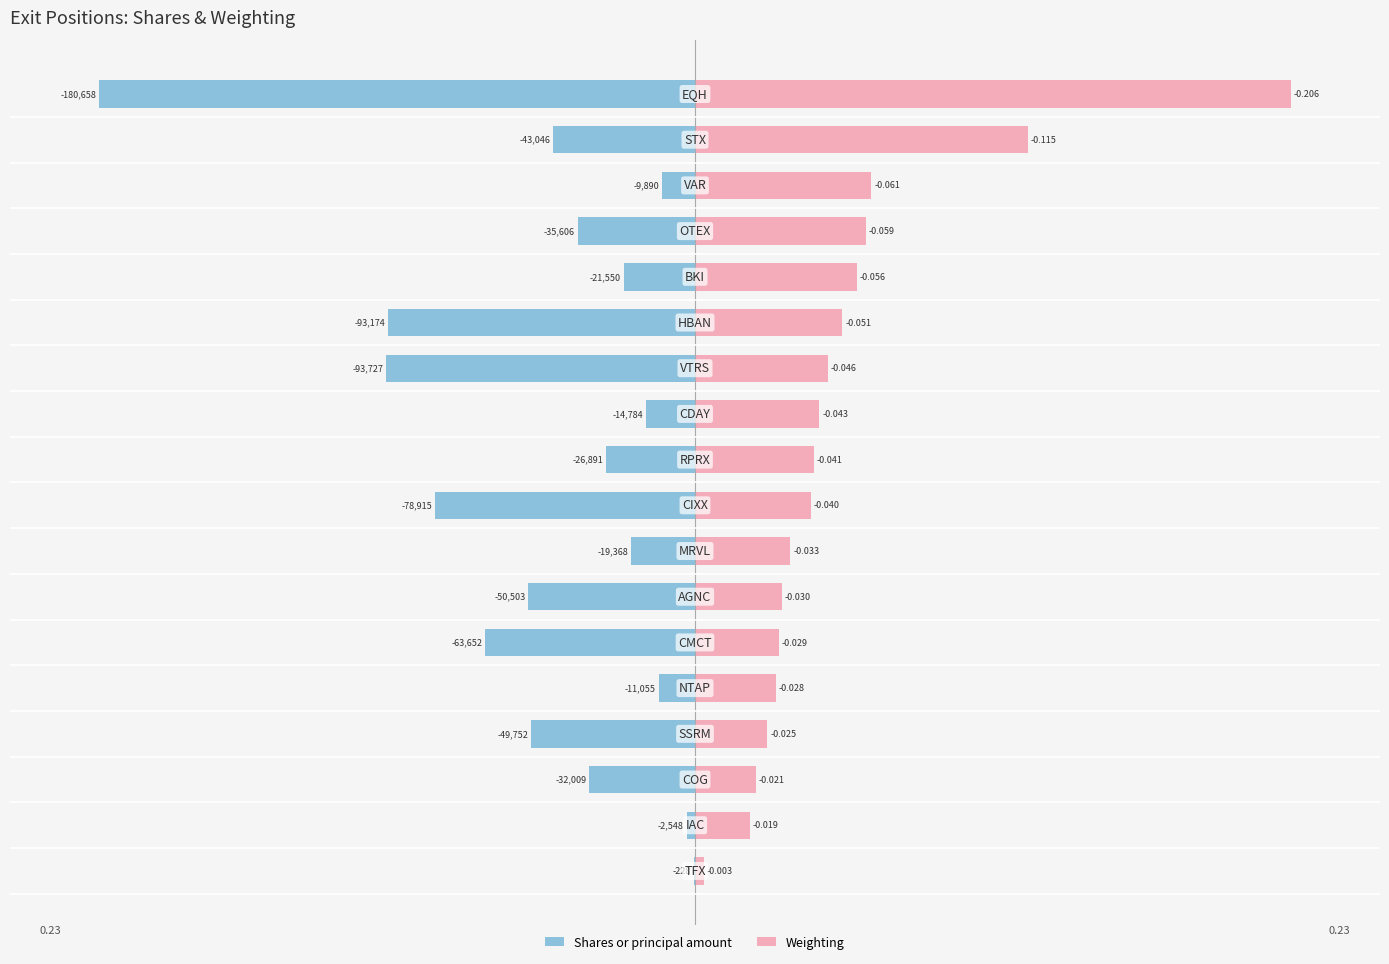

The Weighting series shows 0.0 at 12. True or false?

False